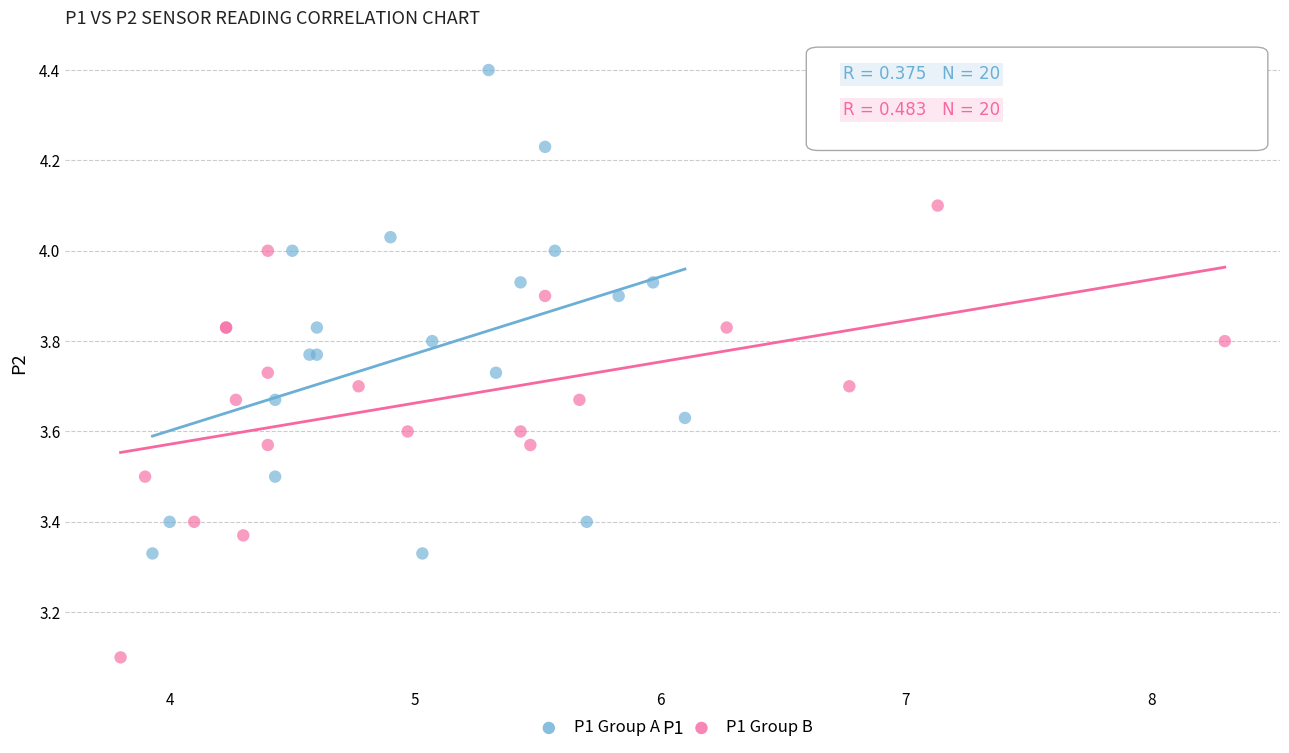

Which series reaches the minimum Y coordinate?

P1 Group B